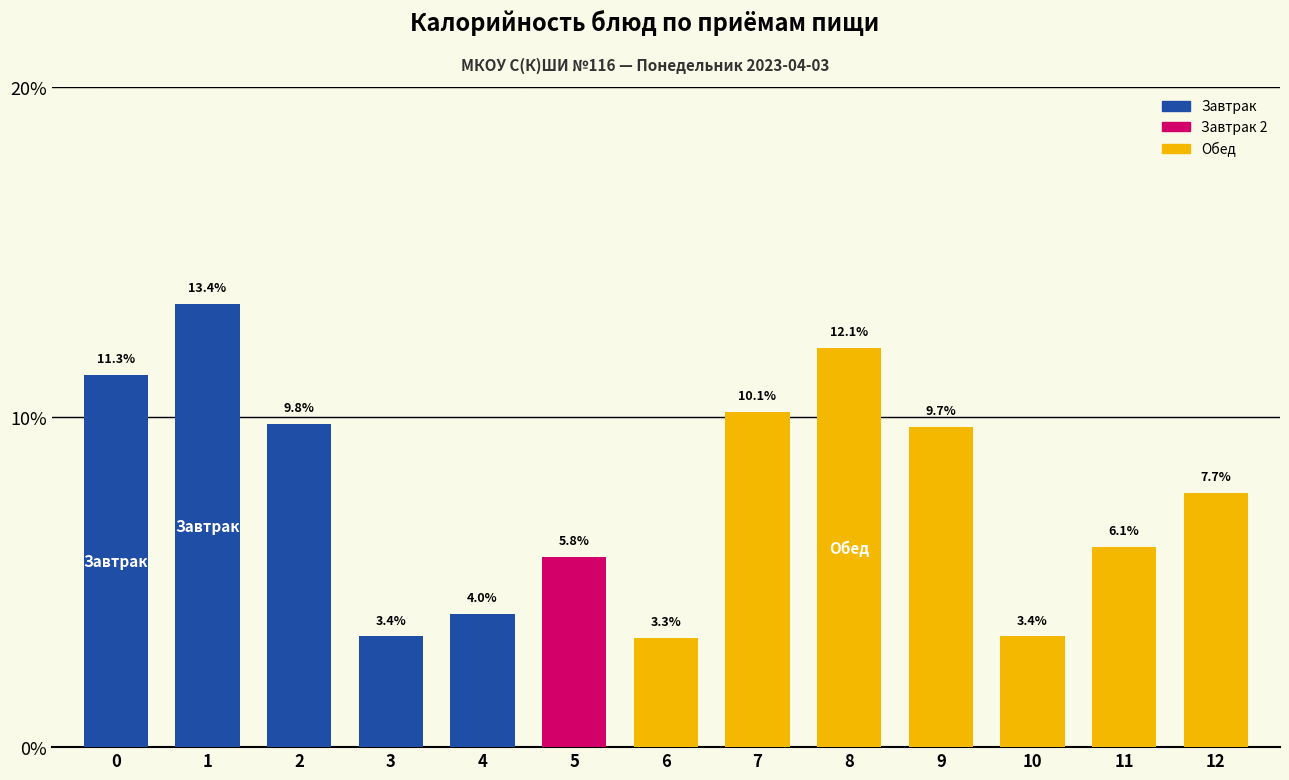

Reading right to left, what are all the values shown in this chart?

7.7	6.1	3.4	9.7	12.1	10.1	3.3	5.8	4.0	3.4	9.8	13.4	11.3